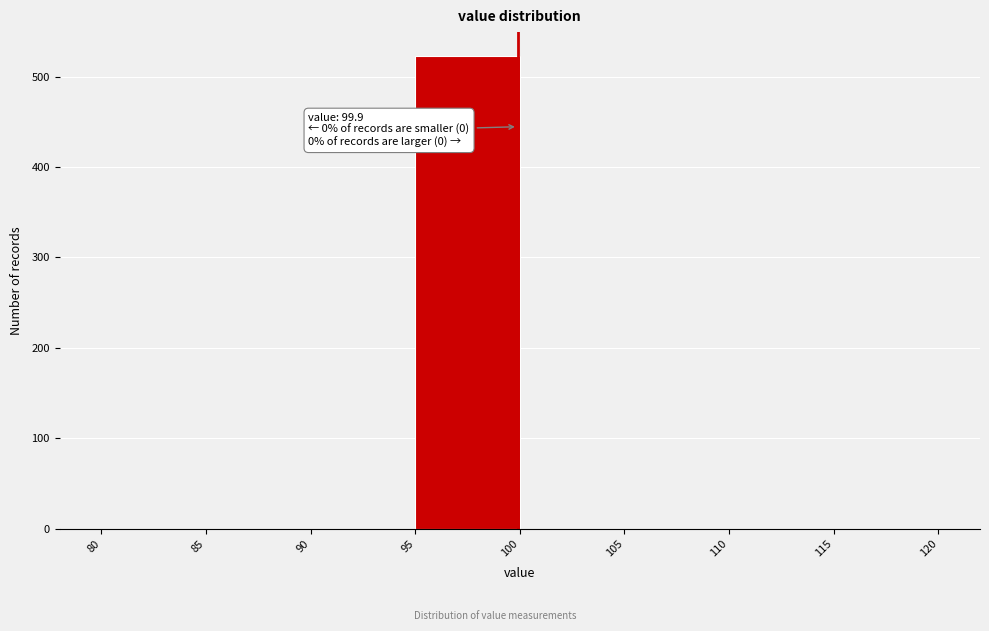

Which range on the x-axis has the tallest bar?

95 to 100